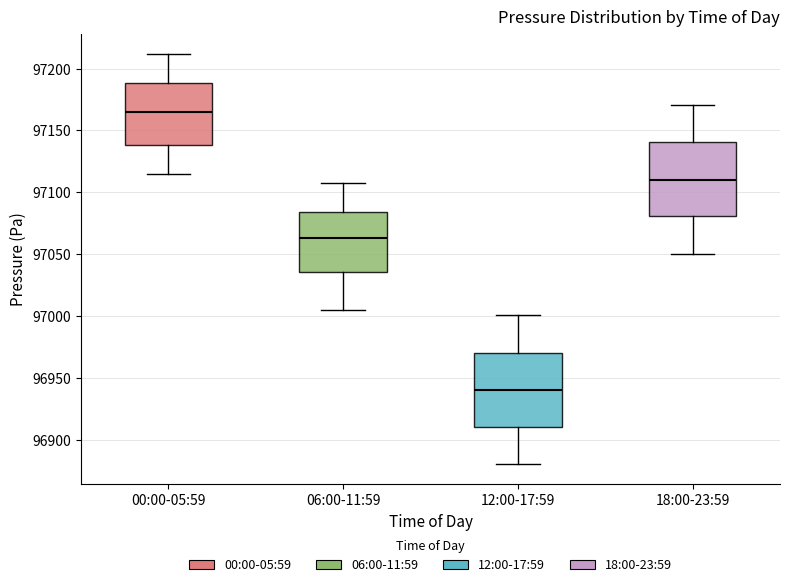

Which box has the highest median line?

00:00-05:59